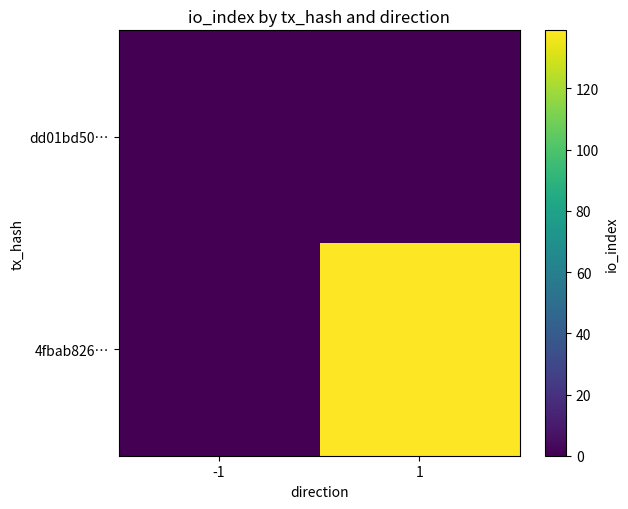

Count the number of data series in this chart.

2